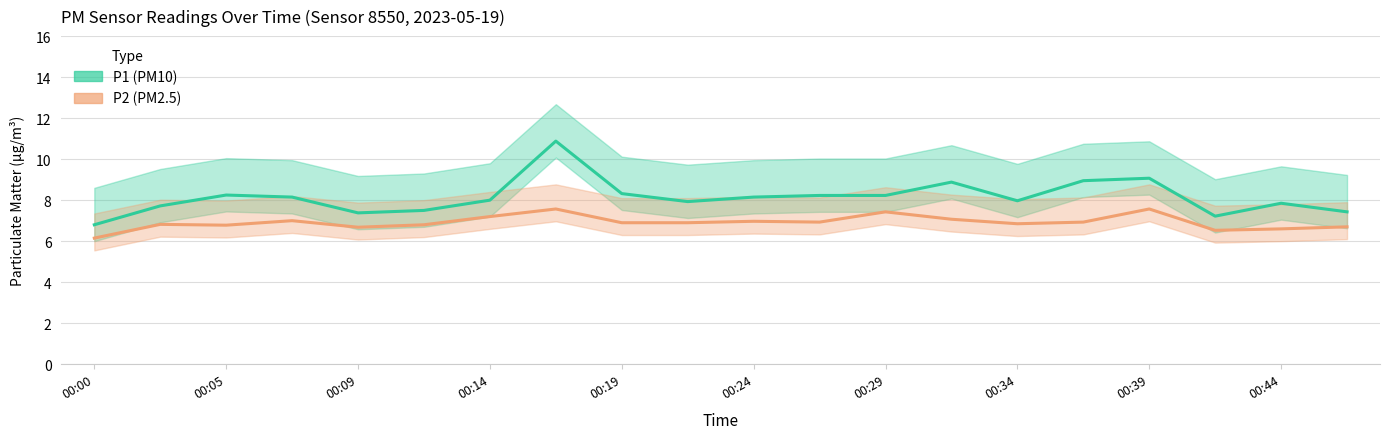

What is the sum of the P2 (PM2.5) values at 17 and 19?

13.2